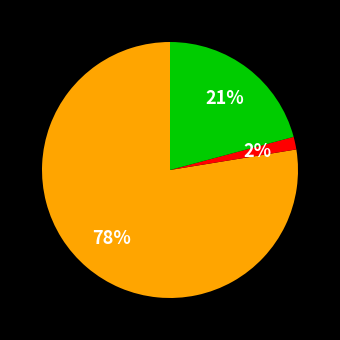

To the nearest percent, what is the average slice percentage?

33%